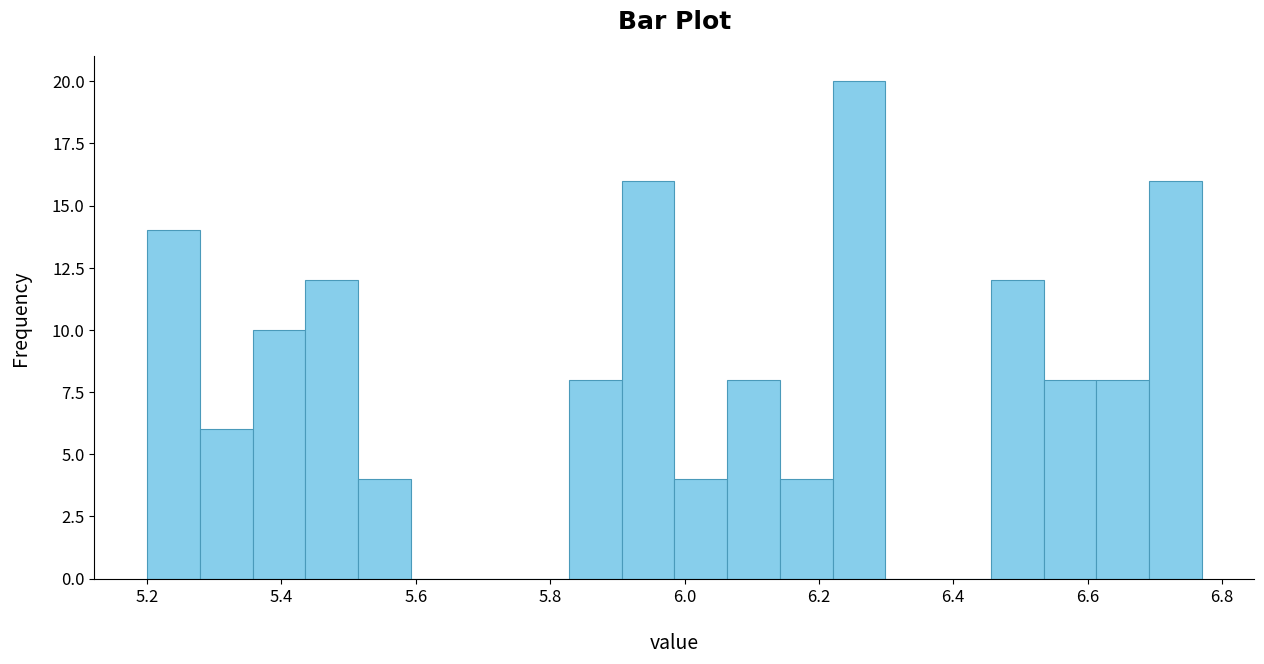

Read against the x-axis, roughly where is the centre of the tallest bar?

6.26